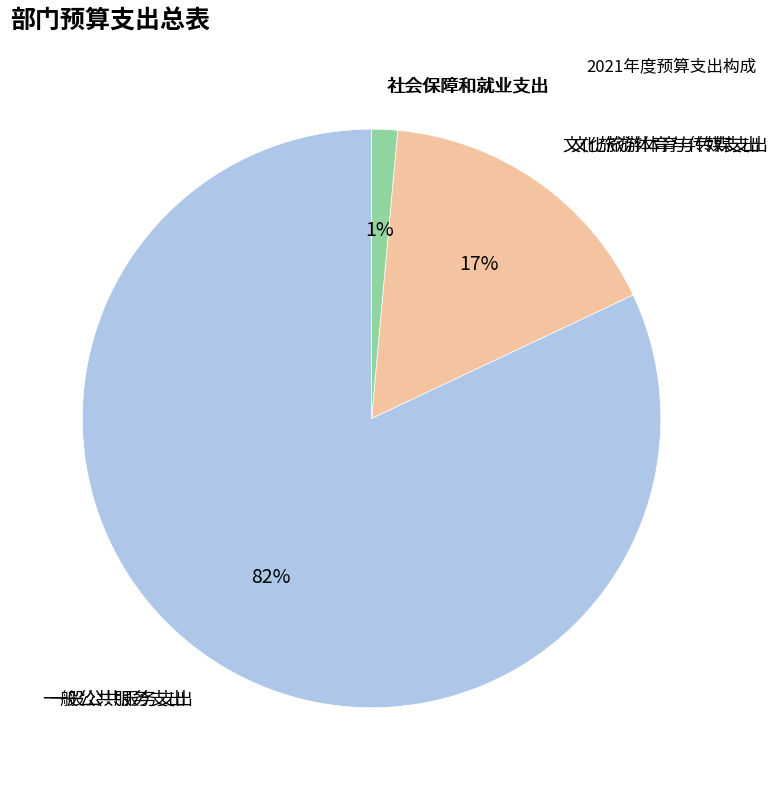

To the nearest percent, what is the average slice percentage?

33%